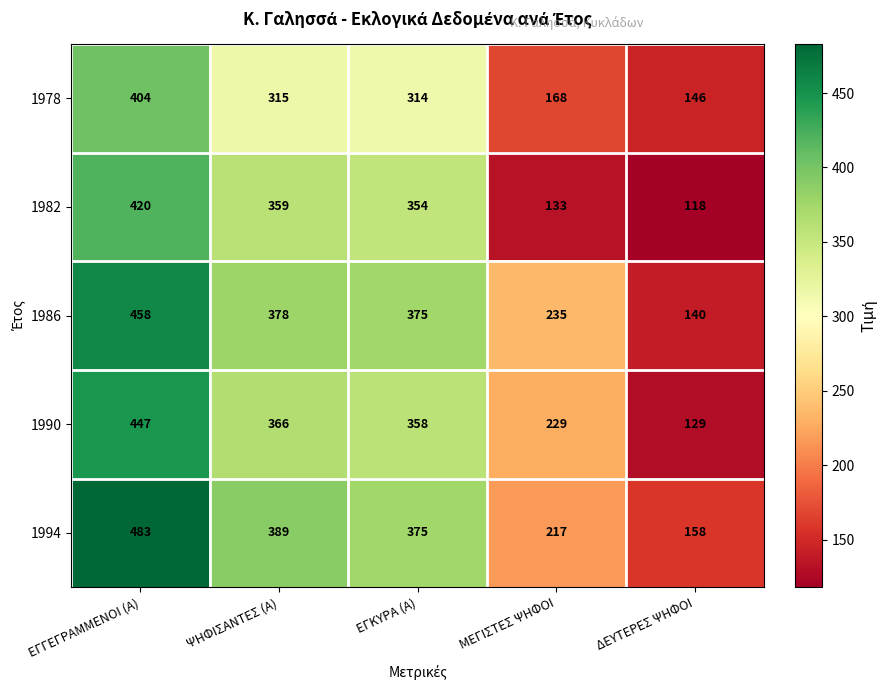

The value of 1982 at ΜΕΓΙΣΤΕΣ ΨΗΦΟΙ is 133. True or false?

True